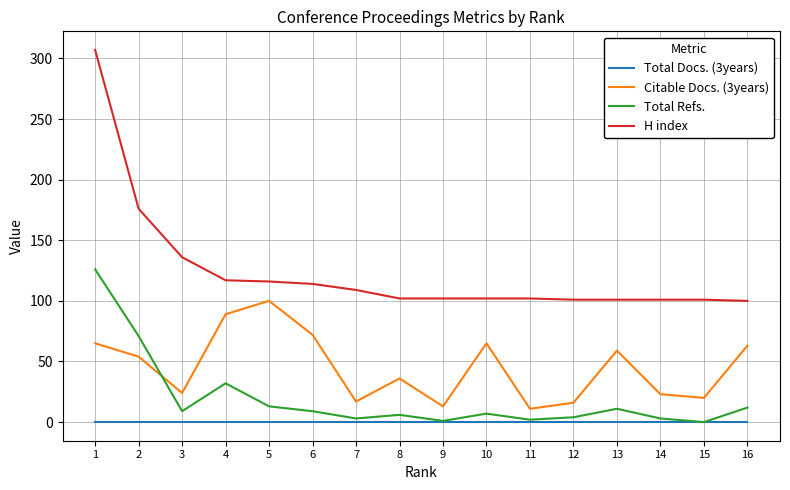

List the series in order of their peak value, lowest first.

Total Docs. (3years), Citable Docs. (3years), Total Refs., H index